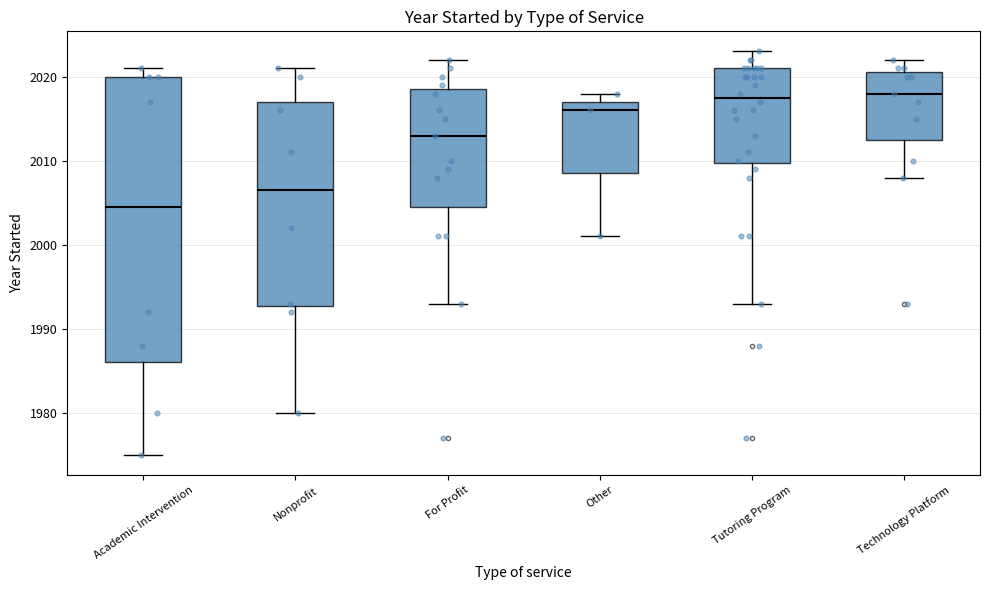

Reading left to right, read every box against the y-axis: the position of its median line, the range the box covers, and the ends of its whiskers. The values are not printed on the chart, so give them approximately, as read against the axis.

Academic Intervention: median 2005, box 1986 to 2020, whiskers 1975 to 2021
Nonprofit: median 2007, box 1993 to 2017, whiskers 1980 to 2021
For Profit: median 2013, box 2005 to 2019, whiskers 1993 to 2022
Other: median 2016, box 2009 to 2017, whiskers 2001 to 2018
Tutoring Program: median 2018, box 2010 to 2021, whiskers 1993 to 2023
Technology Platform: median 2018, box 2013 to 2021, whiskers 2008 to 2022